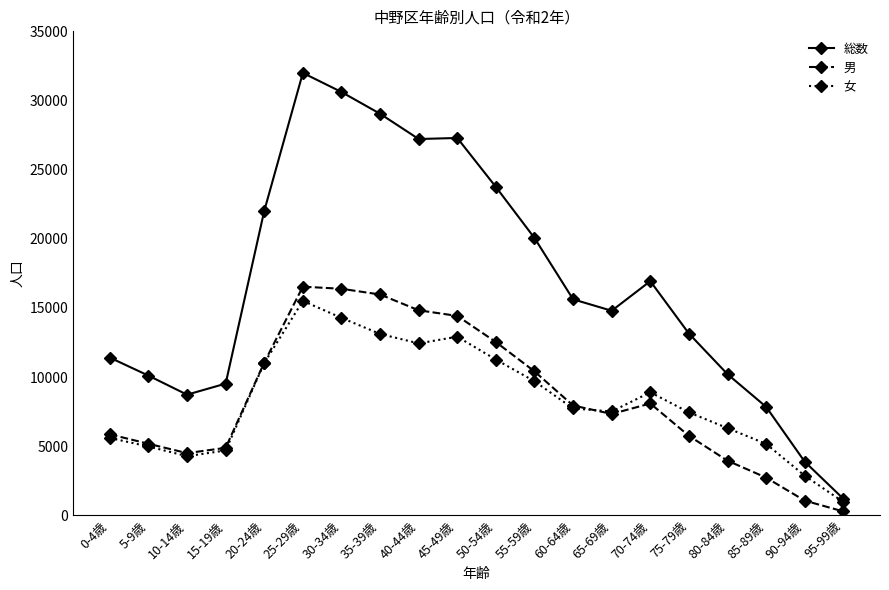

At which label does 総数 reach its peak?

25-29歳